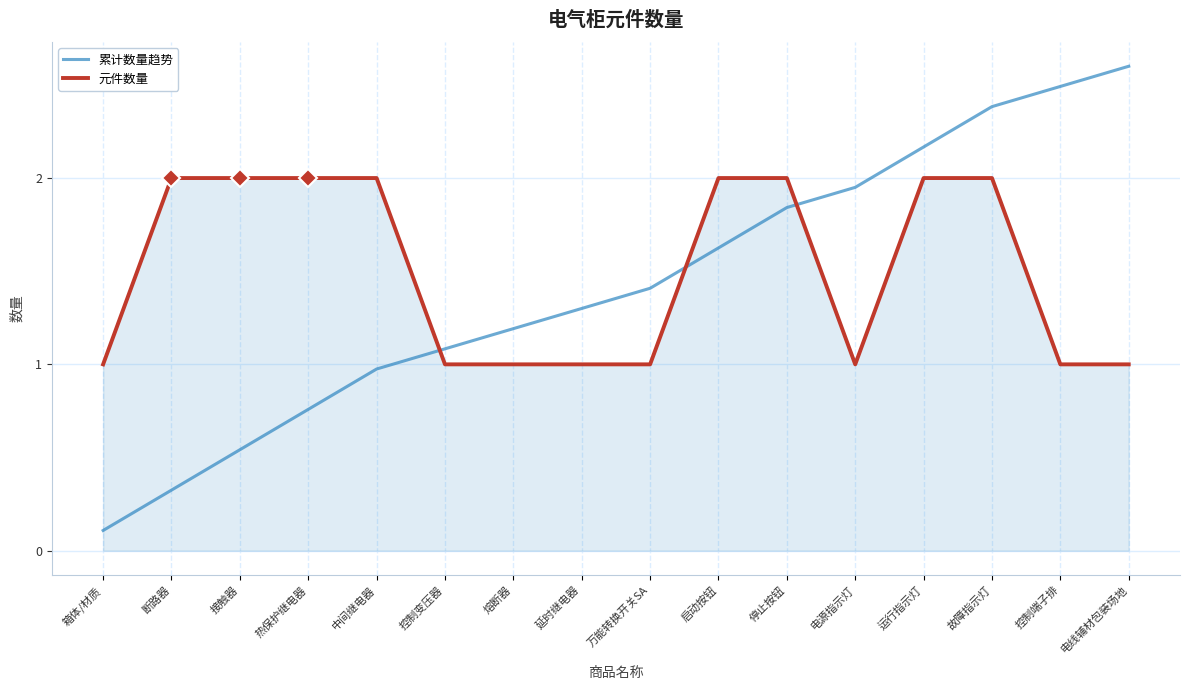

What position from the left is 接触器?

3